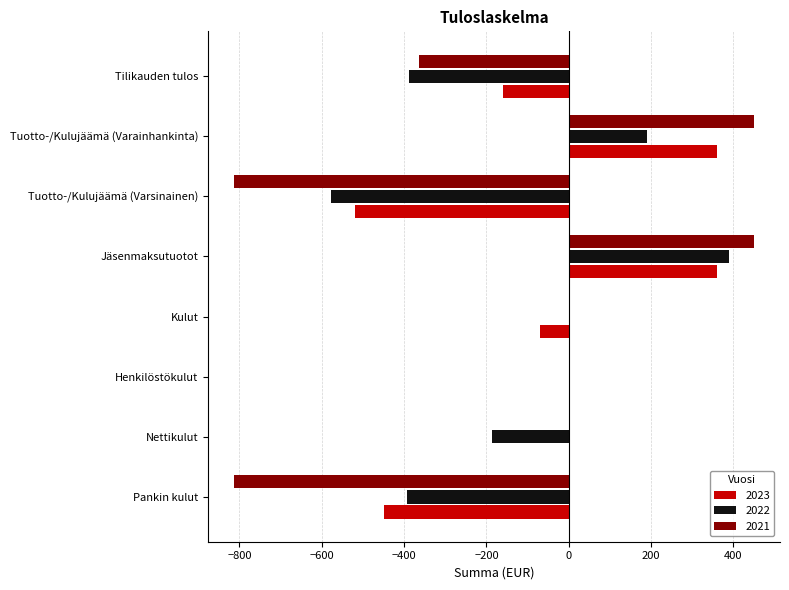

What is the sum of all 2023 values?

-476.0